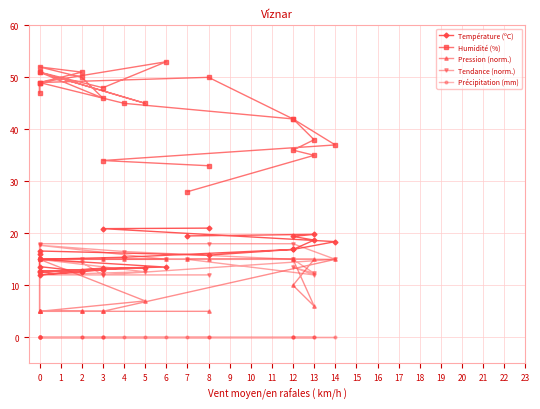

What is the label of the 4th point from the right?

13